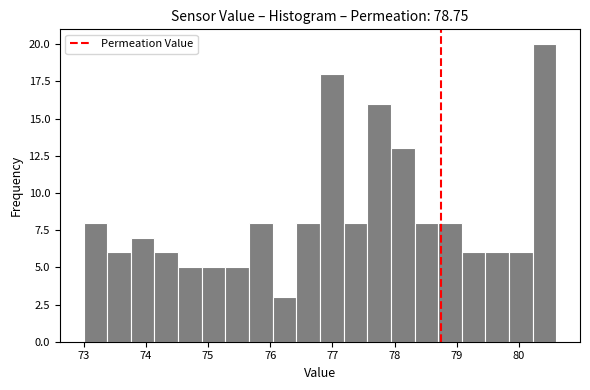

Read against the x-axis, roughly where is the centre of the tallest bar?

80.4